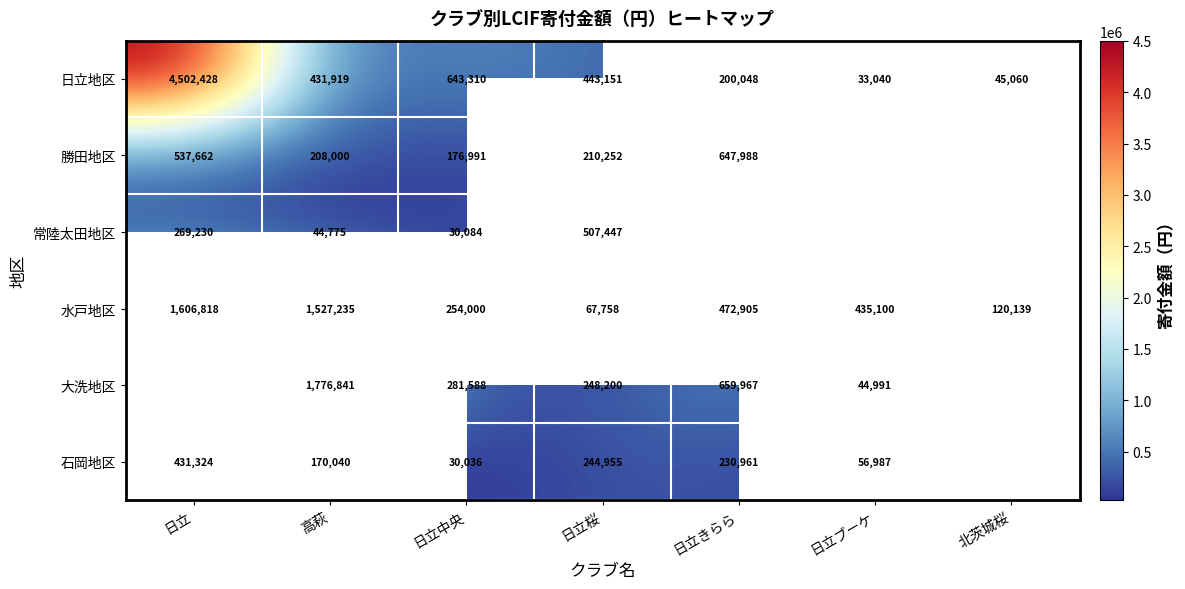

At which label is 日立地区 closest to 2267734?

日立中央